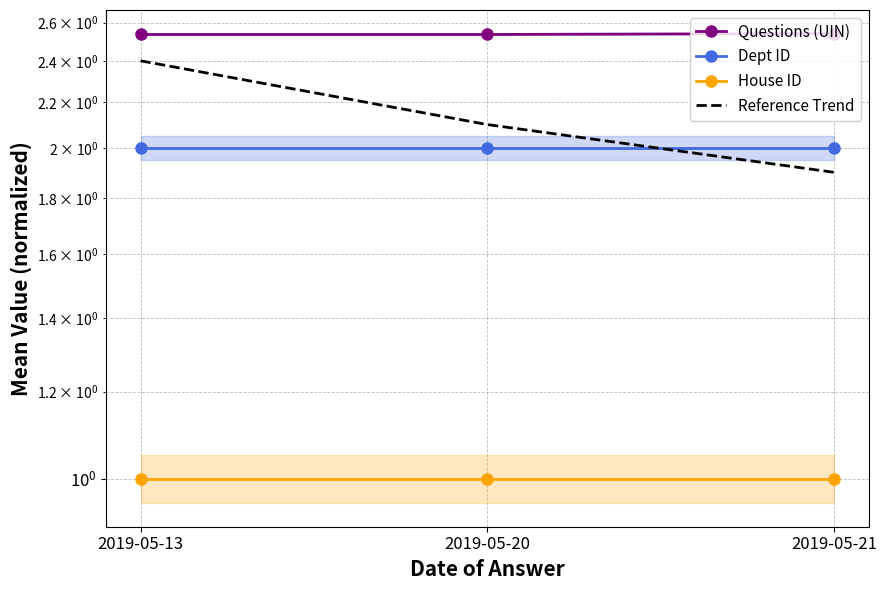

The Dept ID series shows 3.4 at 2019-05-13. True or false?

False